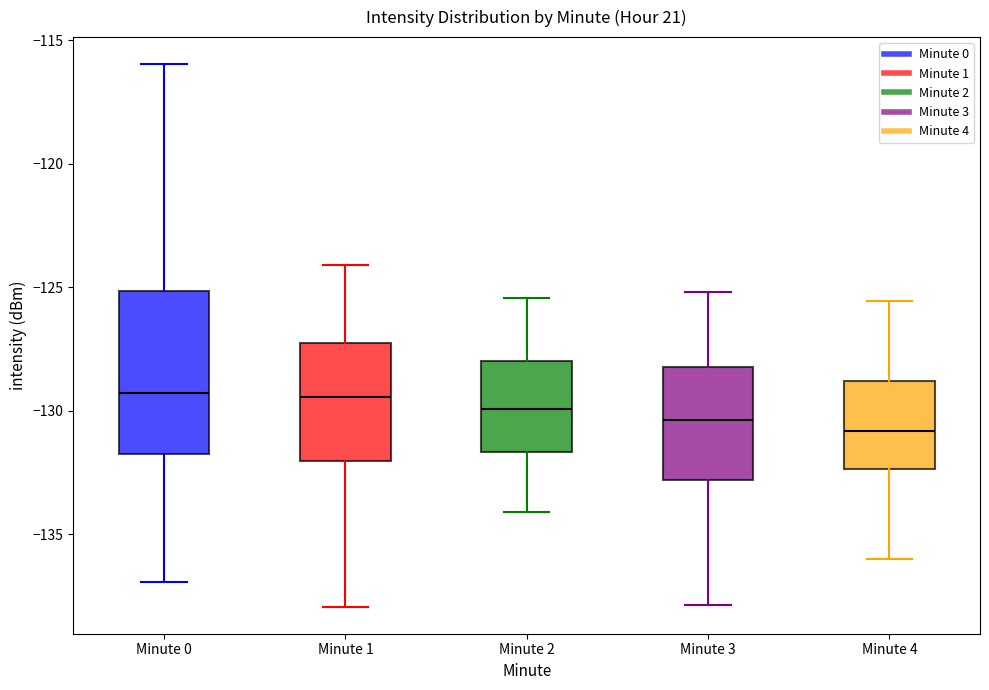

Which box is the tallest, from its lower edge to its upper edge?

Minute 0